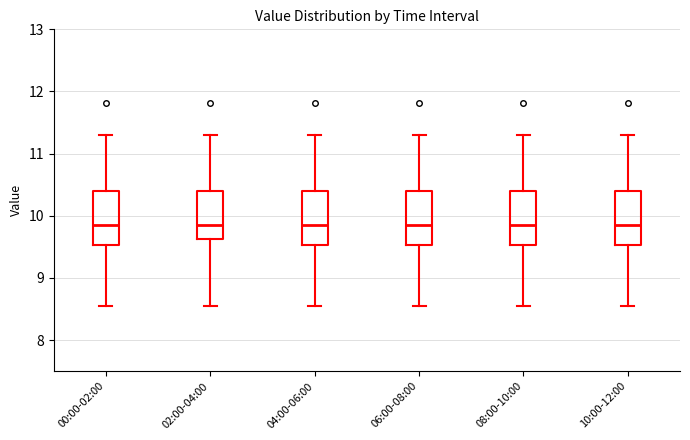

Reading left to right, read every box against the y-axis: the position of its median line, the range the box covers, and the ends of its whiskers. The values are not printed on the chart, so give them approximately, as read against the axis.

00:00-02:00: median 9.9, box 9.5 to 10.4, whiskers 8.6 to 11.3
02:00-04:00: median 9.9, box 9.6 to 10.4, whiskers 8.6 to 11.3
04:00-06:00: median 9.9, box 9.5 to 10.4, whiskers 8.6 to 11.3
06:00-08:00: median 9.9, box 9.5 to 10.4, whiskers 8.6 to 11.3
08:00-10:00: median 9.9, box 9.5 to 10.4, whiskers 8.6 to 11.3
10:00-12:00: median 9.9, box 9.5 to 10.4, whiskers 8.6 to 11.3